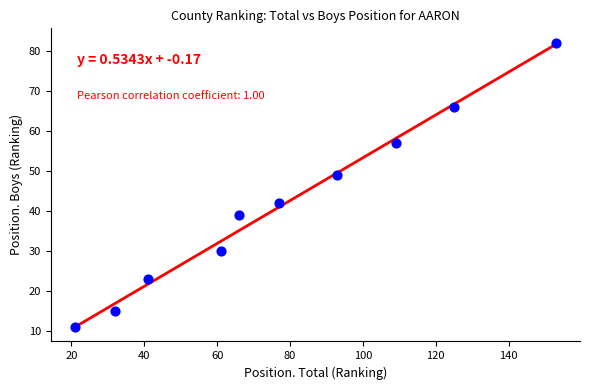

What Y value in the scatter plot is closest to 46?

49